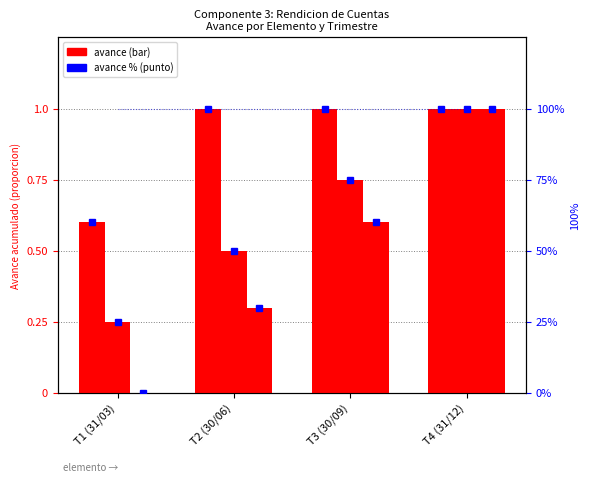

What is the label of the 3rd bar from the left?

T3 (30/09)